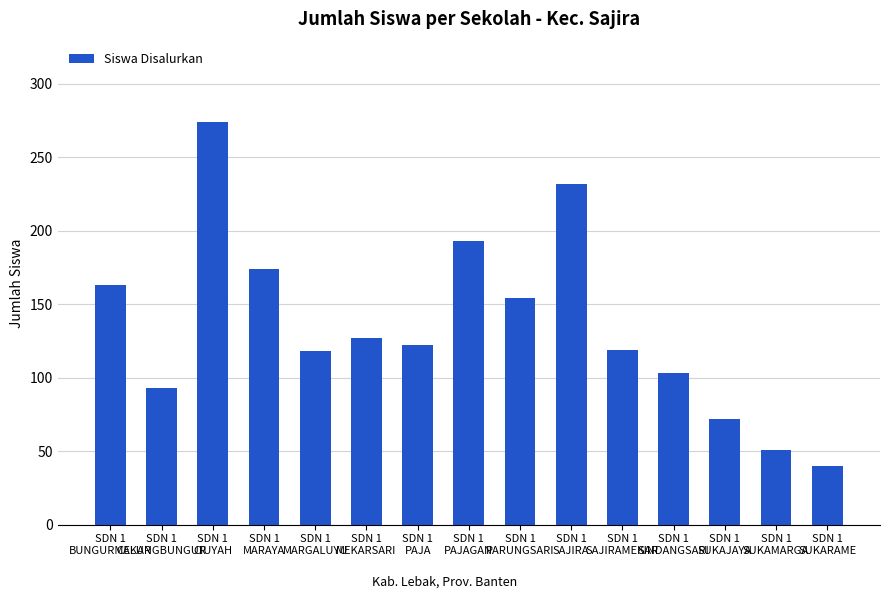

What is the ratio of the value at SDN 1
PARUNGSARI to the value at SDN 1
SUKAJAYA?

2.1